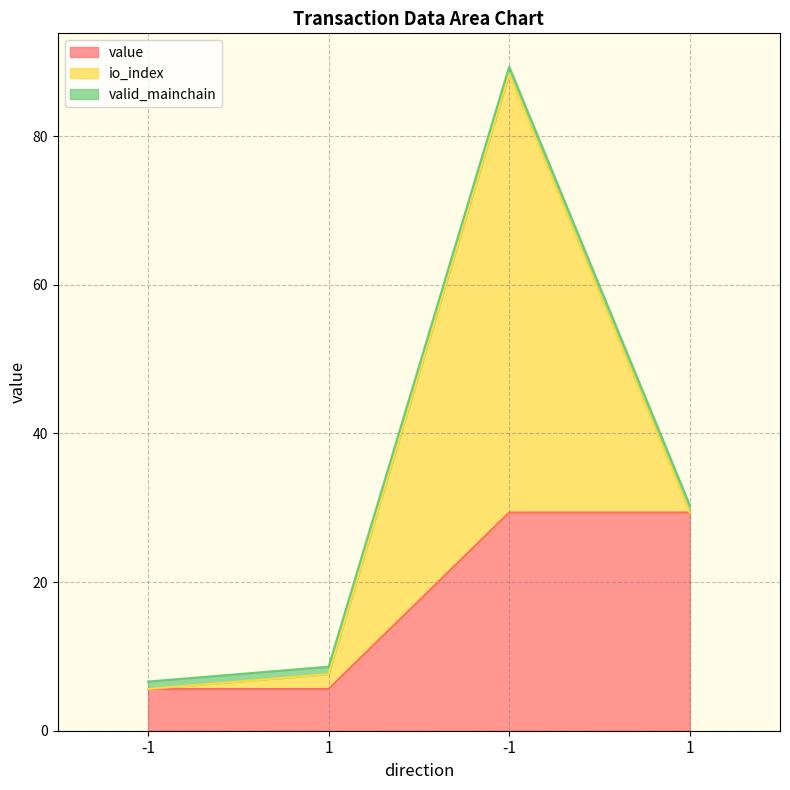

Reading left to right, extract all data points from this chart.

value: -1=5.6	1=5.6	-1=29.4	1=29.4
io_index: -1=0.0	1=2.0	-1=59.0	1=0.0
valid_mainchain: -1=1.0	1=1.0	-1=1.0	1=1.0